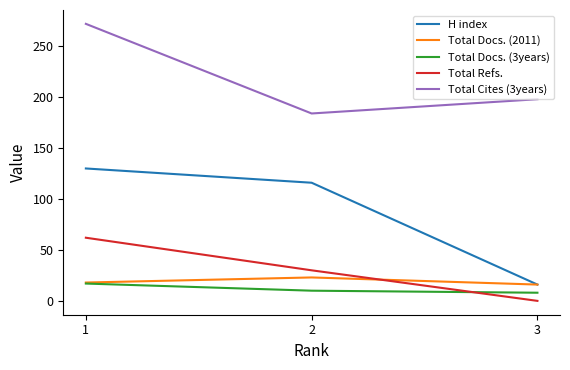

What is the difference between the maximum and second lowest values in the Total Refs. series?

32